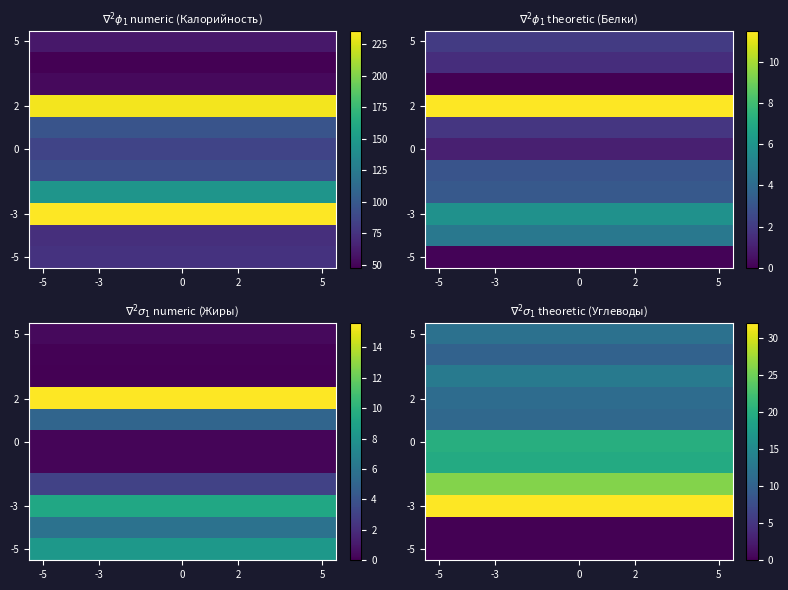

Count the number of categories in the chart.

11